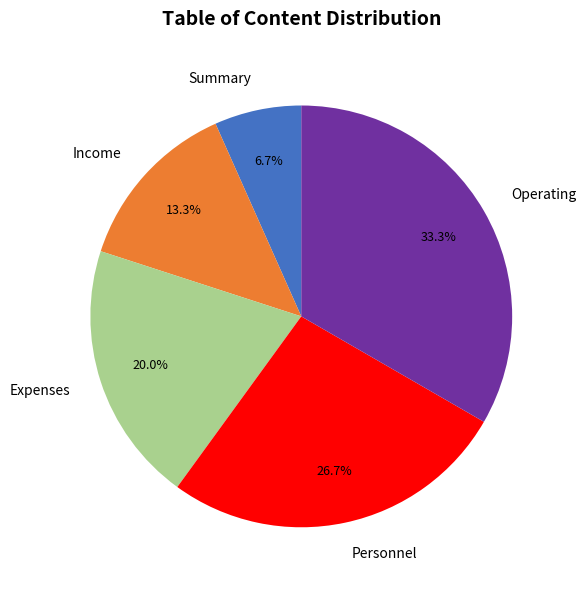

Rank the categories by value from lowest to highest.

Summary, Income, Expenses, Personnel, Operating